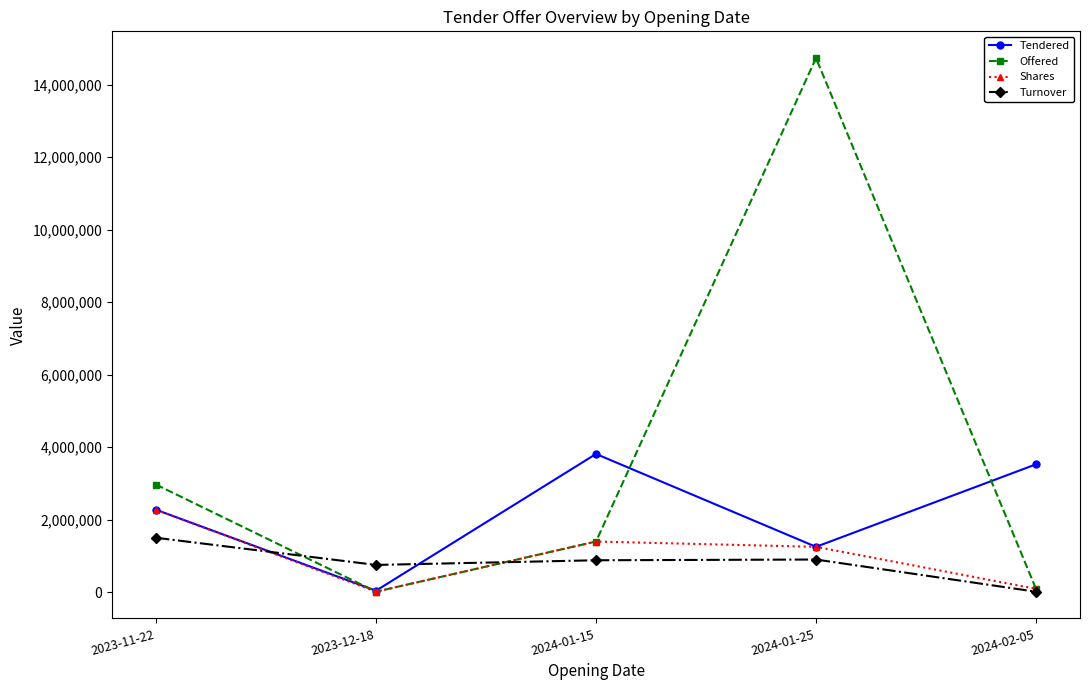

How many times do Offered and Tendered cross each other?

3